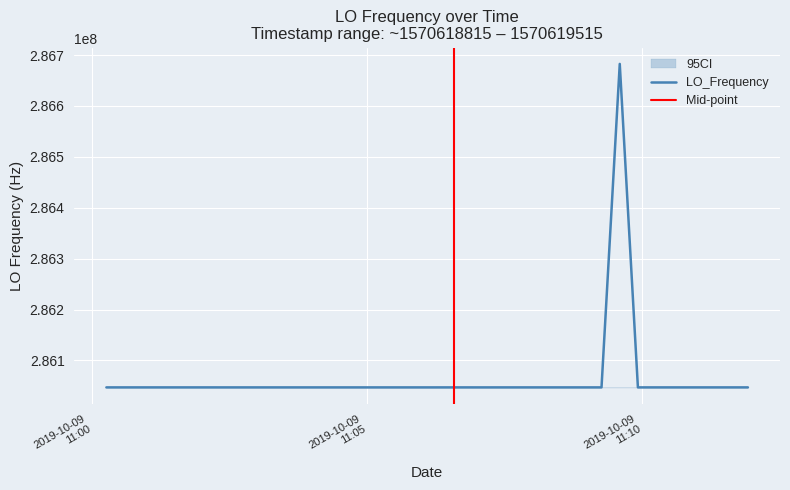

What is the maximum value shown in the chart?

286682706.9